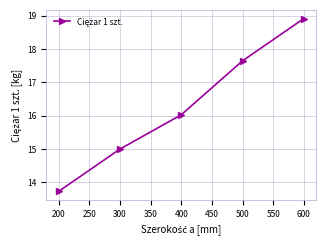

Rank the categories by value from highest to lowest.

600, 500, 400, 300, 200